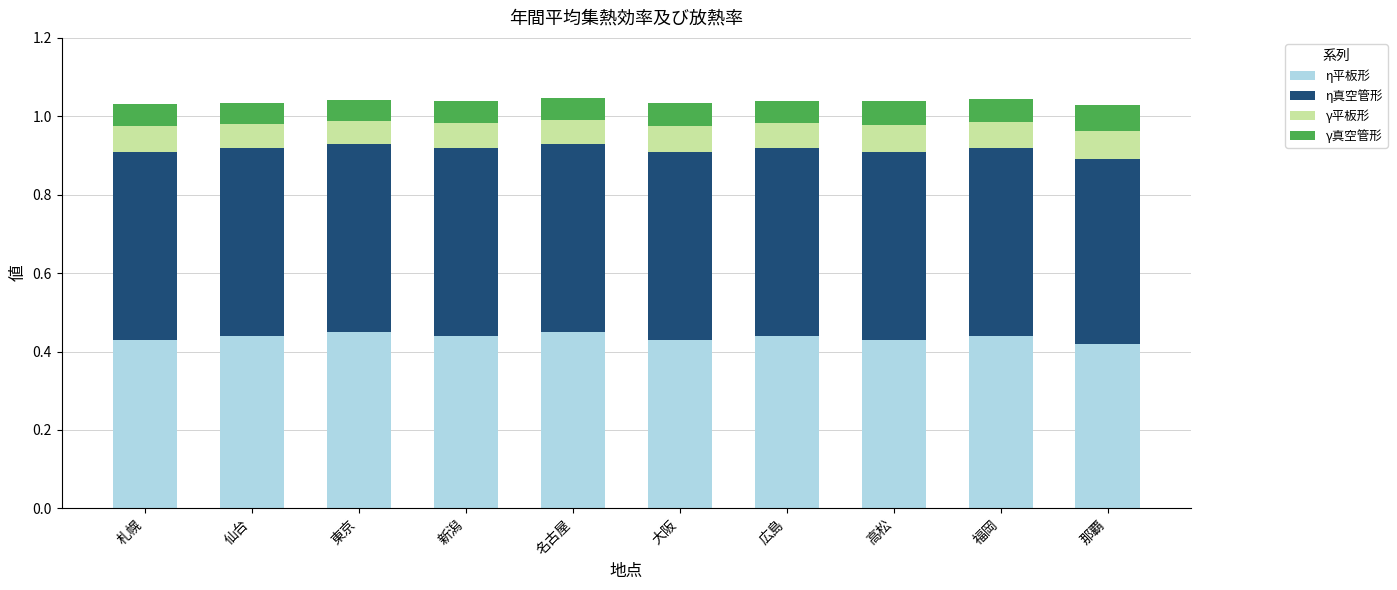

Are the bars grouped side by side (vs. stacked)?

No